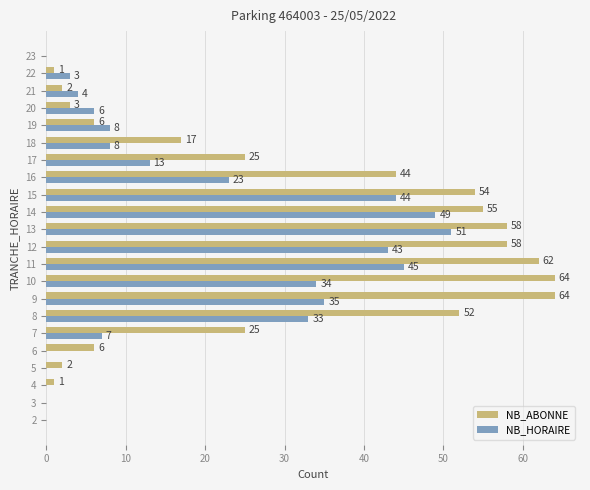

What are all the series names shown in the legend?

NB_ABONNE, NB_HORAIRE